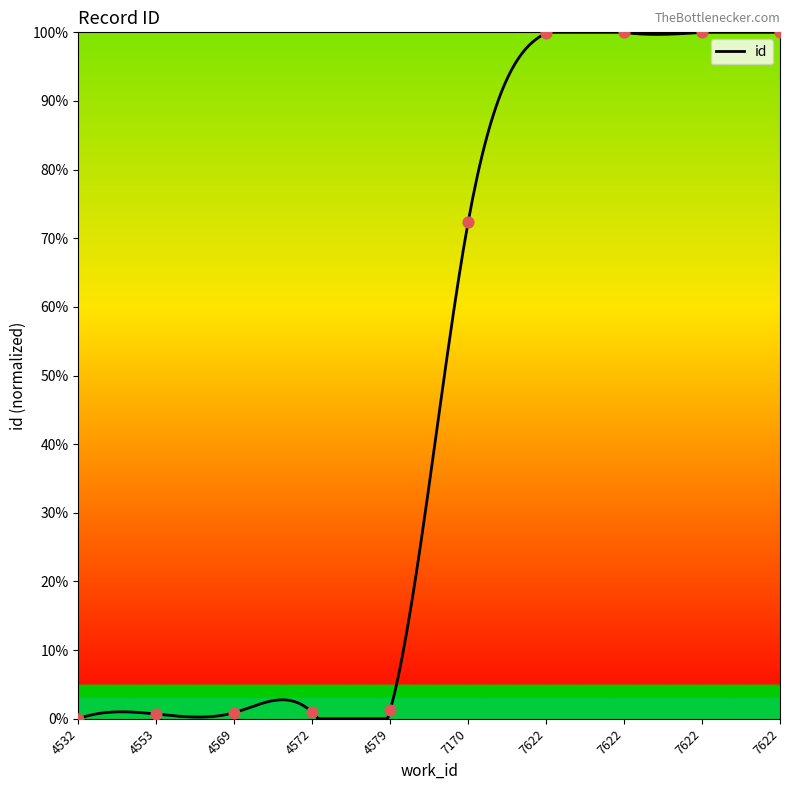

Between 4532 and 7622, which is larger?

7622